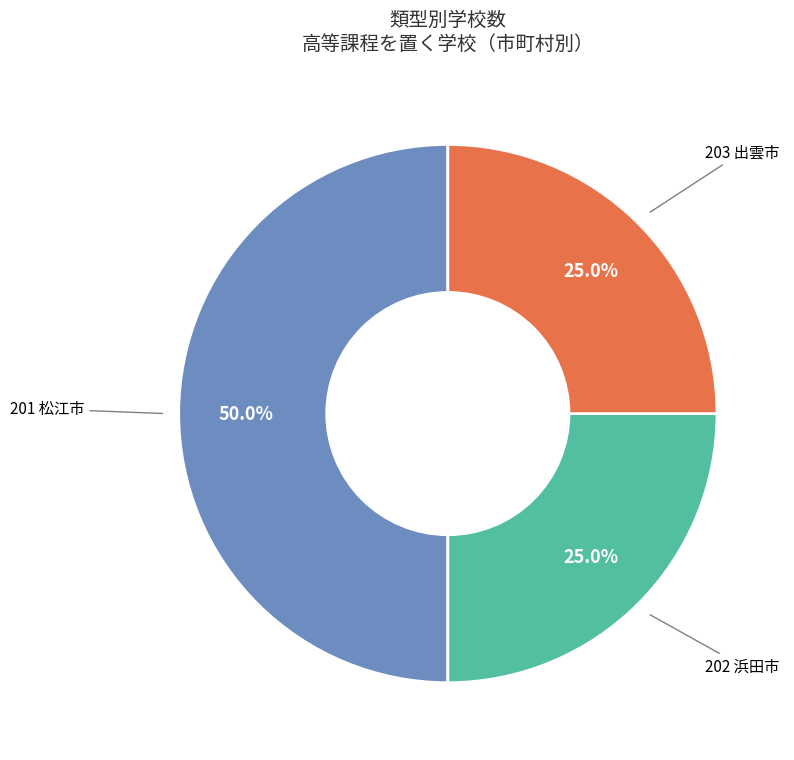

Count the number of slices in the pie.

3